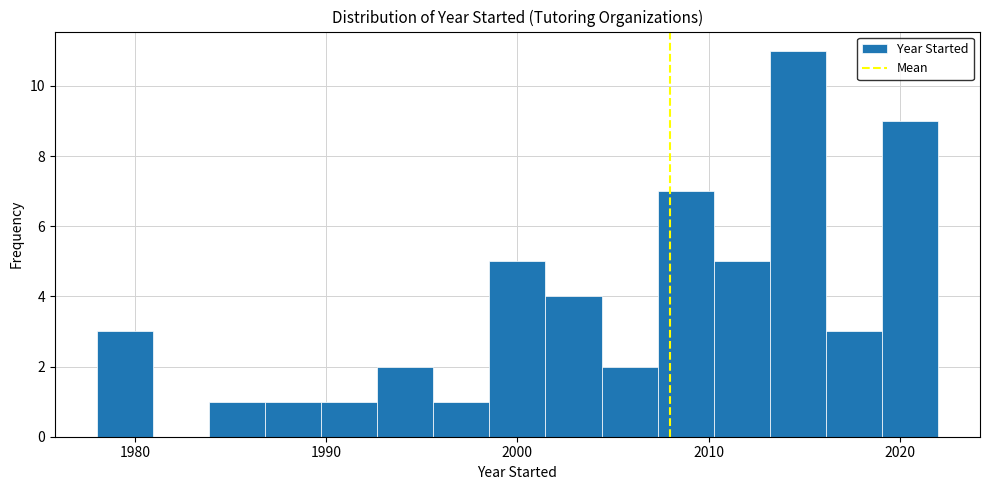

Around what value on the x-axis is the tallest bar? Give the approximate position of its centre, as read against the axis.

2015